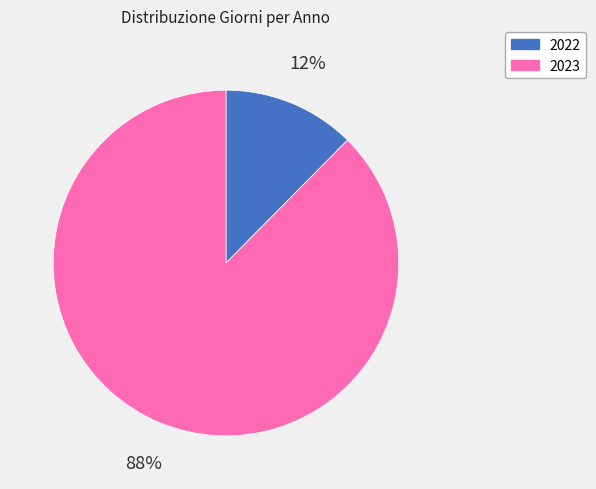

Which category accounts for the majority?

2023